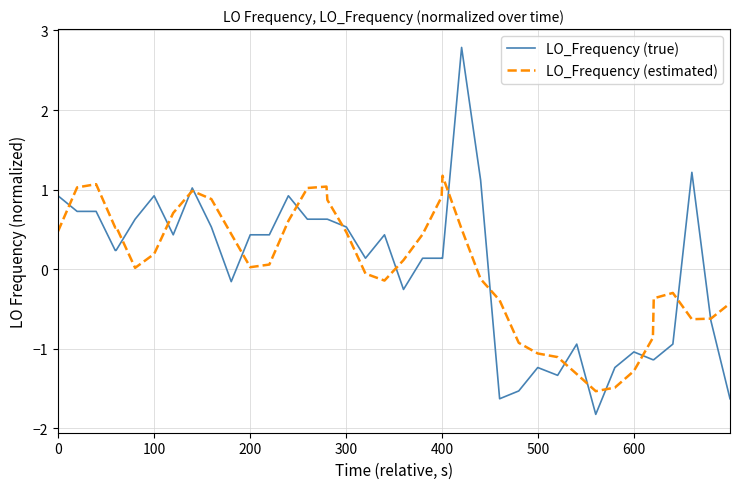

What is the maximum value for LO_Frequency (estimated)?

1.2